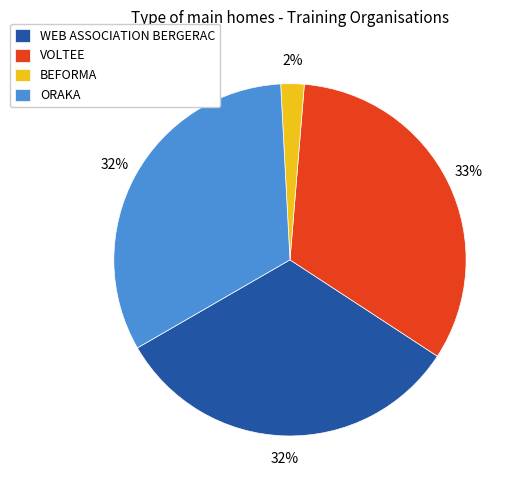

Which category has the smallest portion of the pie?

BEFORMA